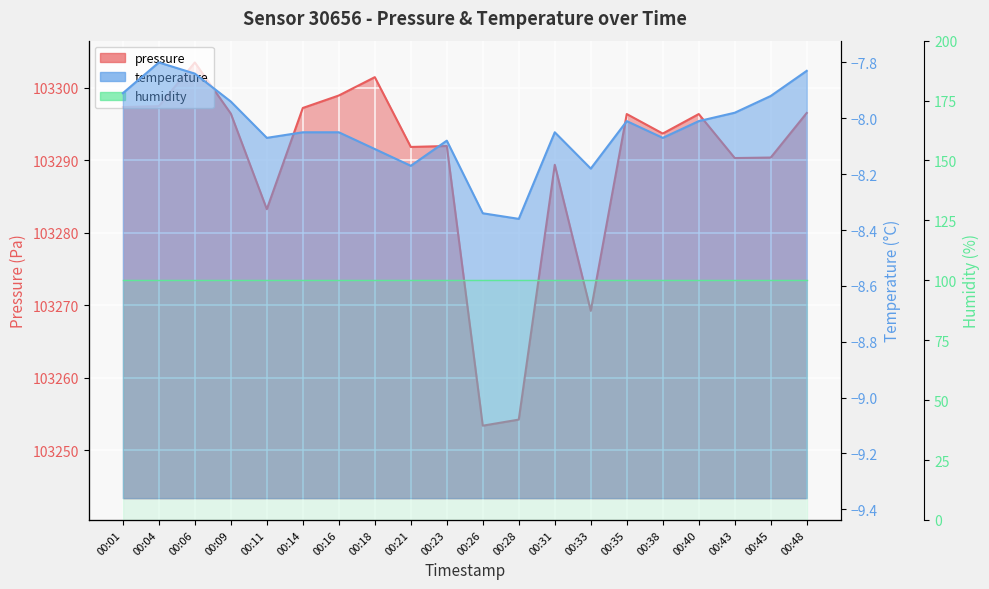

What is the difference between the maximum and minimum values in the pressure series?

50.1